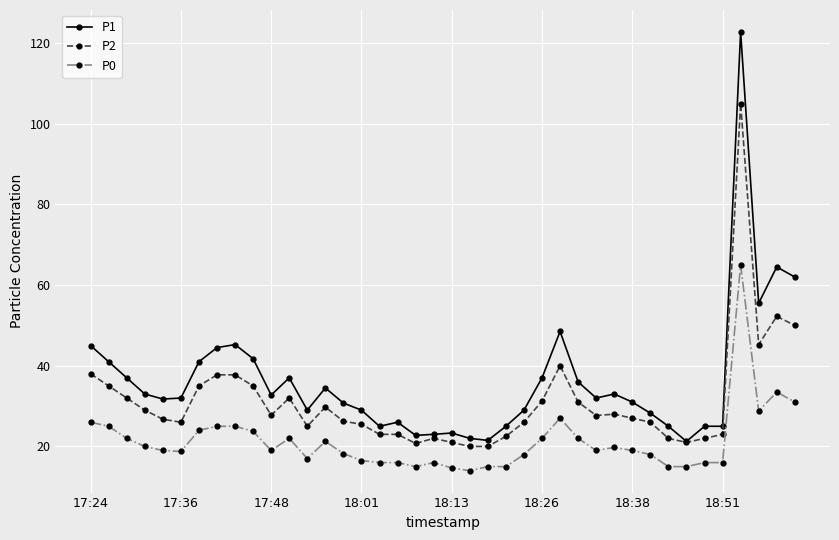

True or false: P2 has more than 1 points higher than both neighbors.

True